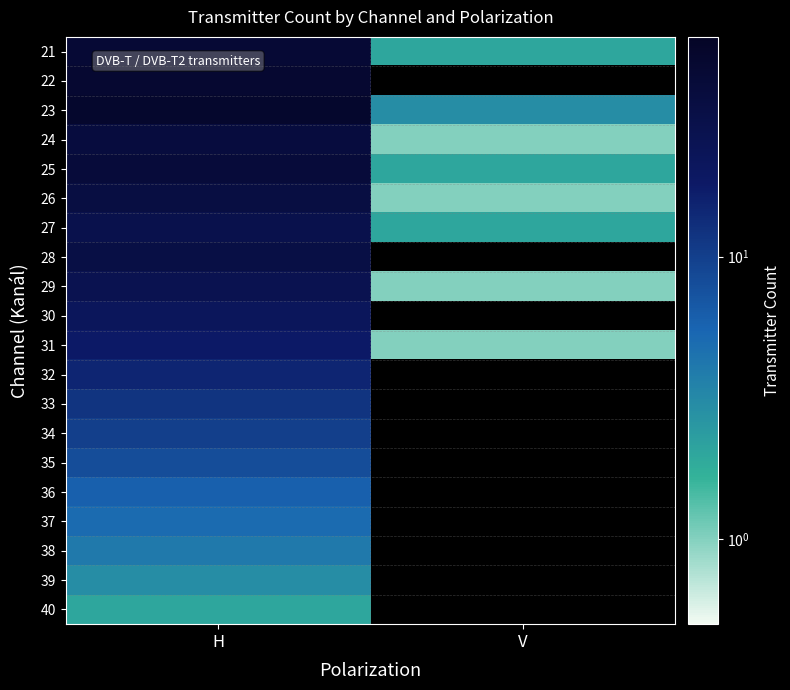

Rank the series at H from highest to lowest value.

23, 22, 21, 25, 24, 26, 28, 27, 29, 30, 31, 32, 33, 34, 35, 36, 37, 38, 39, 40